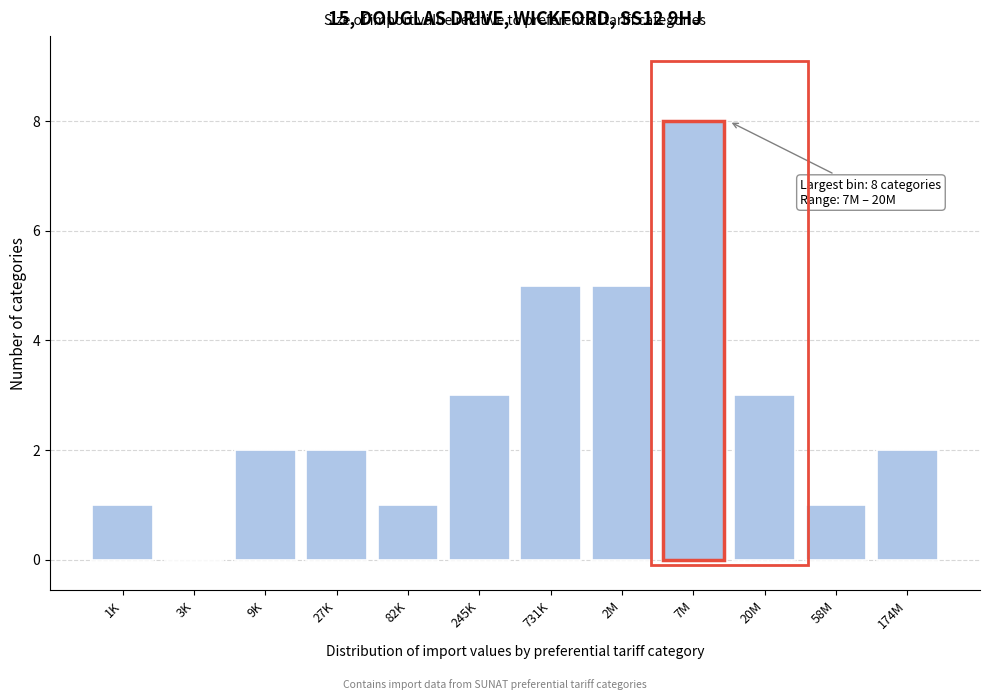

Reading left to right, transcribe all the data shown in this chart.

1K=1	3K=0	9K=2	27K=2	82K=1	245K=3	731K=5	2M=5	7M=8	20M=3	58M=1	174M=2